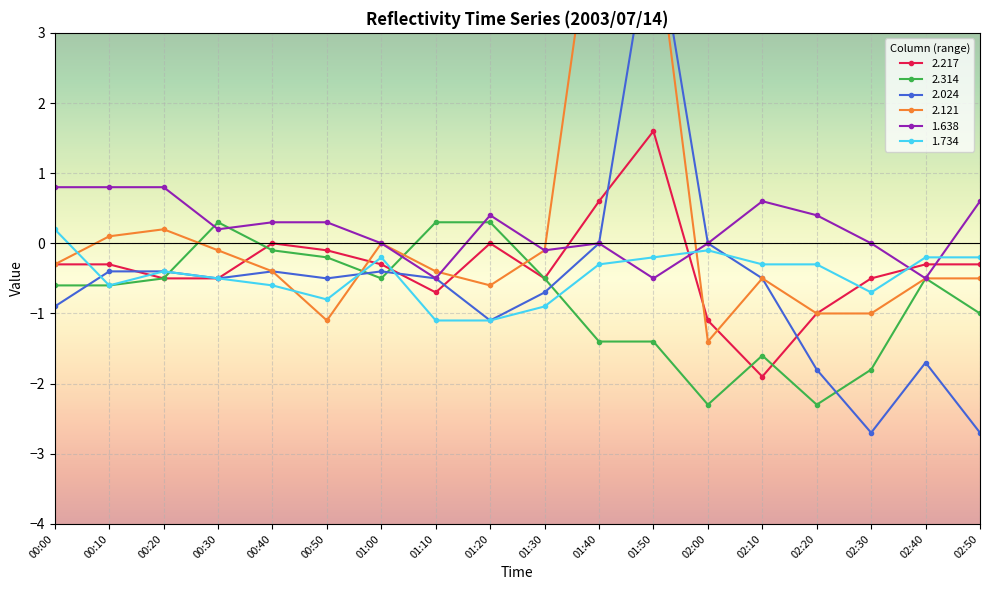

What is the total value across all series at 00:10?

-1.0